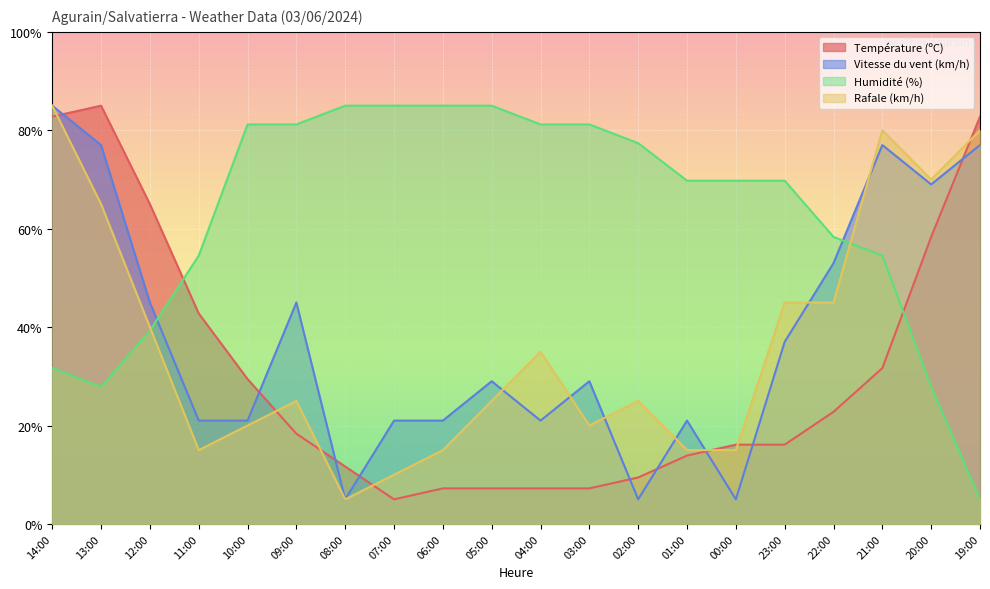

What is the difference between the maximum and minimum values in the Température (ºC) series?

80.0